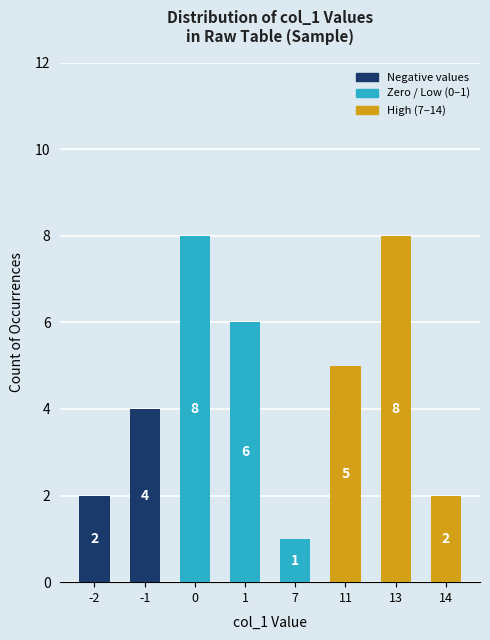

Reading left to right, transcribe all the data shown in this chart.

2	4	8	6	1	5	8	2